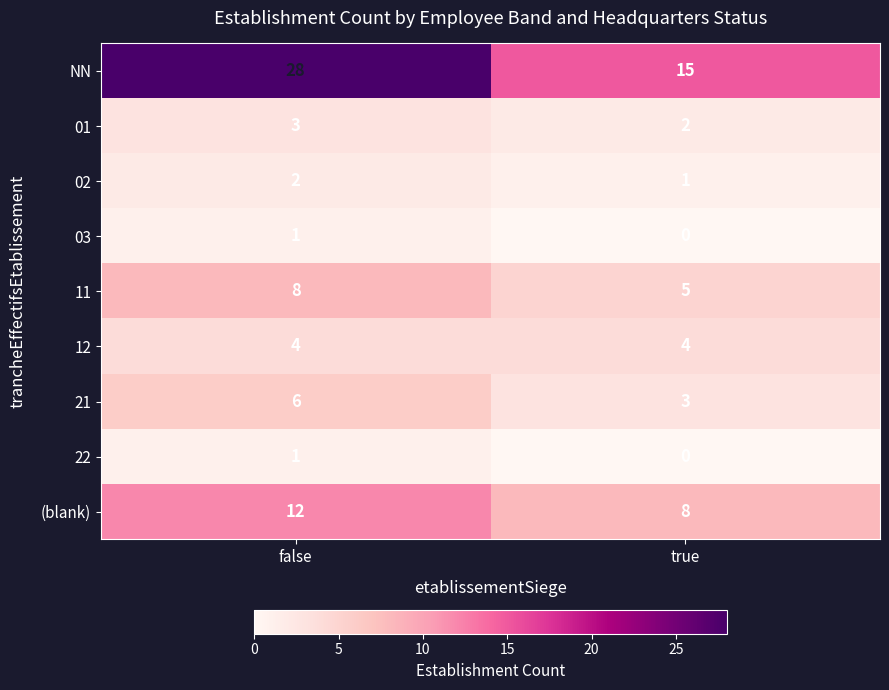

Read the (blank) value at false.

12